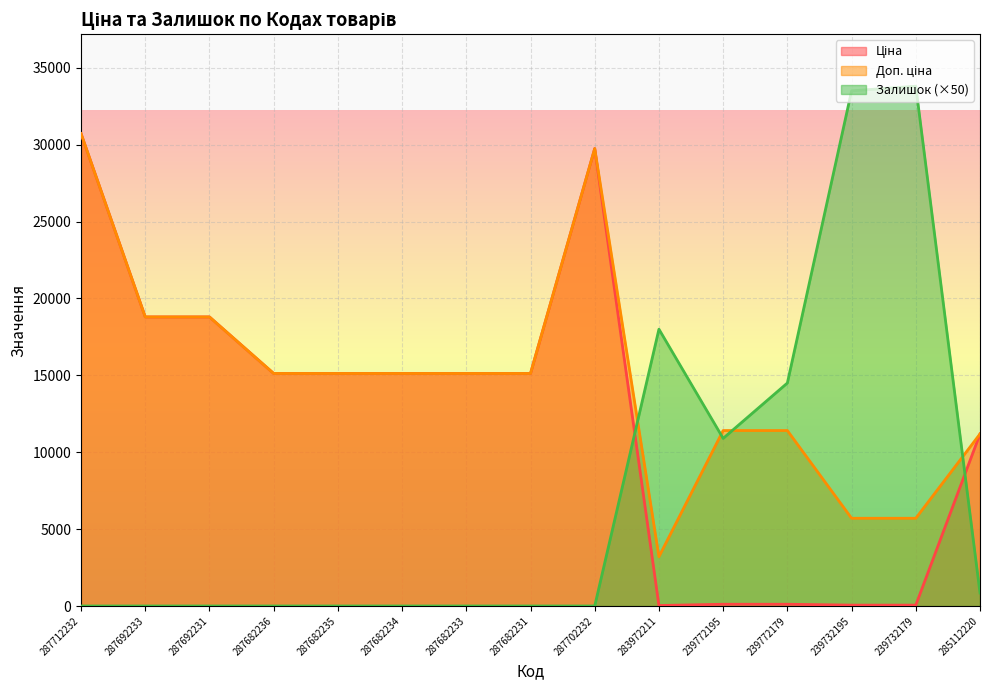

What is the label of the 11th point from the left?

239772195